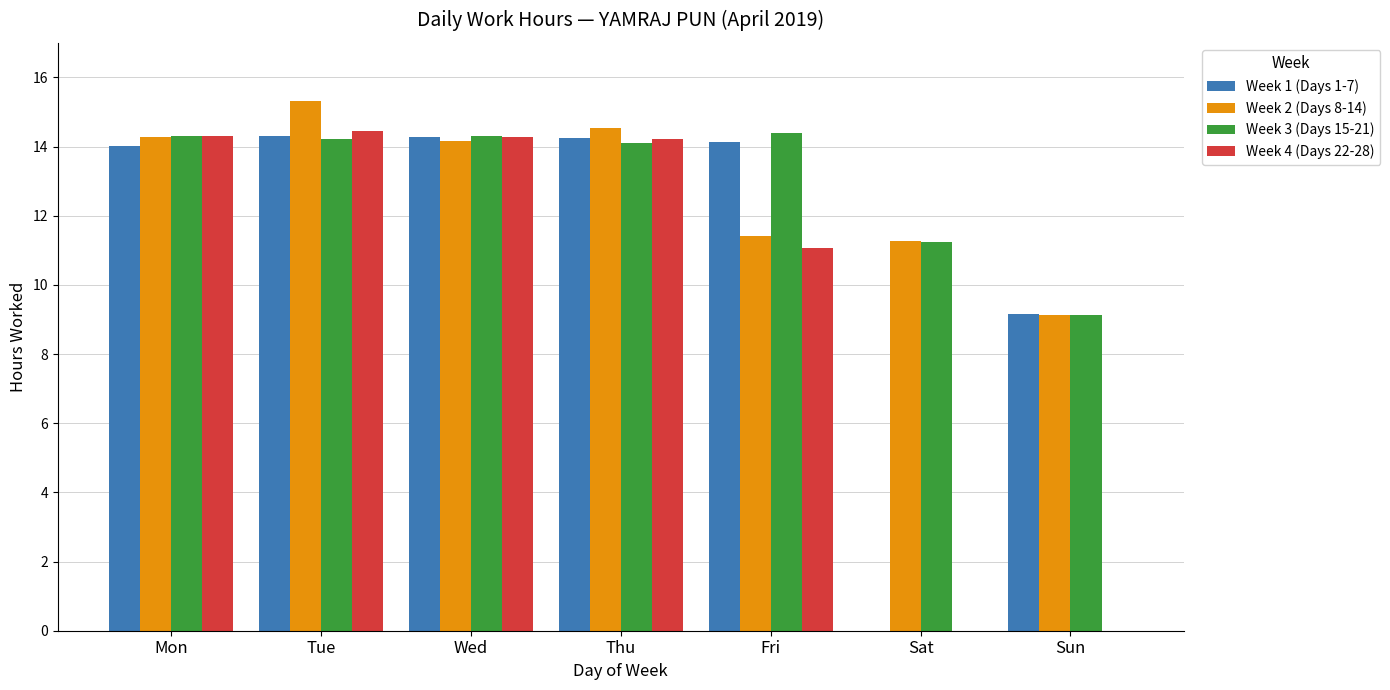

True or false: Week 3 (Days 15-21) has a value of 15.7 at Sun.

False